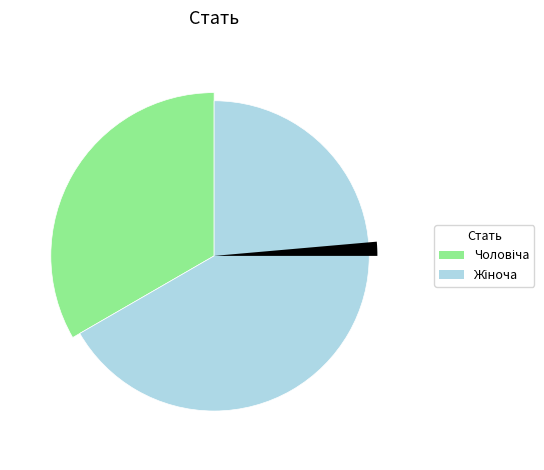

Combined, what portion of the pie is Жіноча and Чоловіча?

100.0%